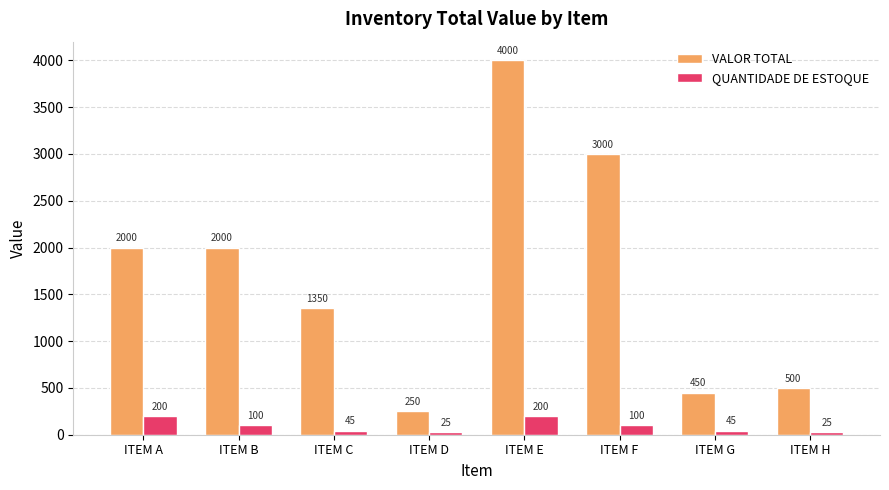

True or false: VALOR TOTAL has a value of 3000 at ITEM F.

True